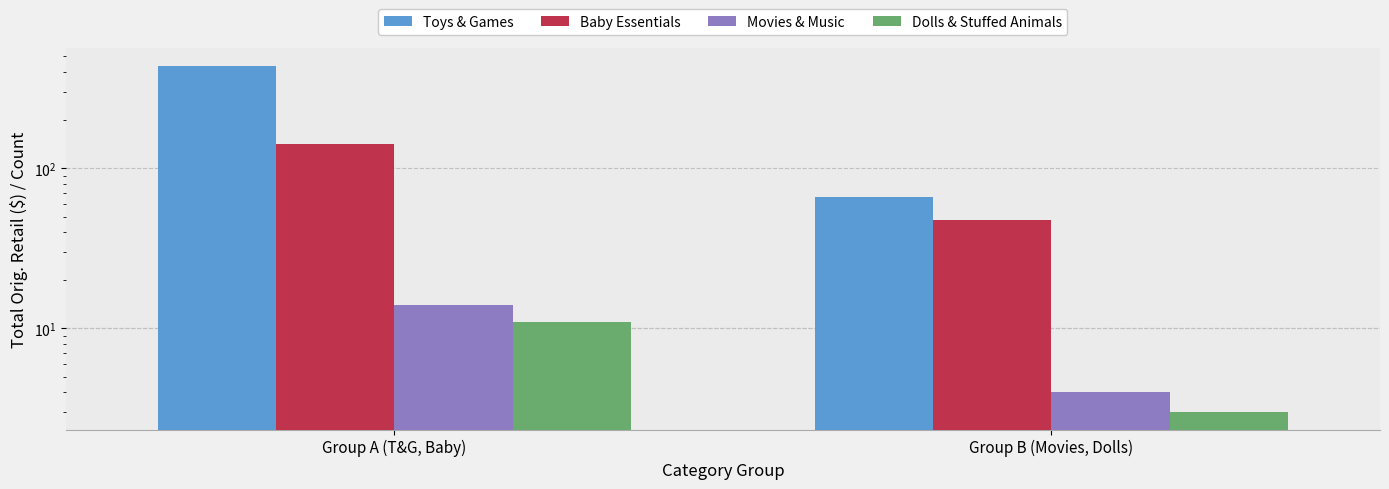

Reading left to right, list all the values displayed in this chart.

Toys & Games: Group A (T&G, Baby)=437.9	Group B (Movies, Dolls)=66.5
Baby Essentials: Group A (T&G, Baby)=142.5	Group B (Movies, Dolls)=47.5
Movies & Music: Group A (T&G, Baby)=14.0	Group B (Movies, Dolls)=4.0
Dolls & Stuffed Animals: Group A (T&G, Baby)=11.0	Group B (Movies, Dolls)=3.0